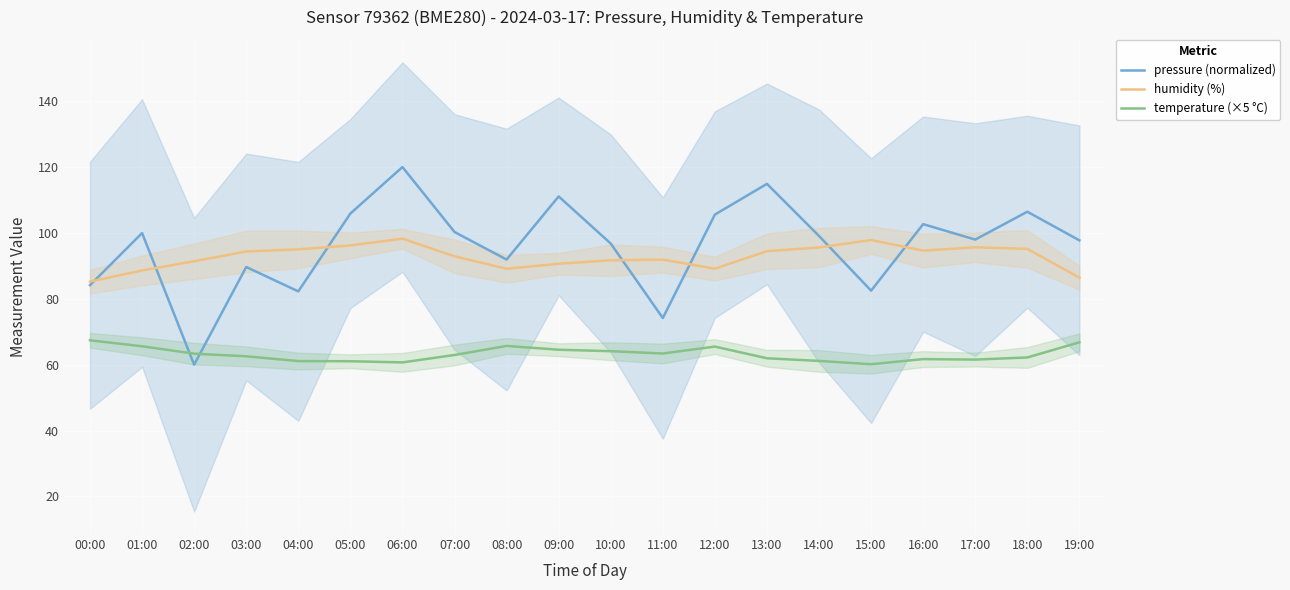

Reading left to right, list all the values displayed in this chart.

pressure (normalized): 84.1	100.0	60.0	89.7	82.3	105.9	120.0	100.3	91.9	111.1	96.8	74.2	105.6	114.9	99.1	82.5	102.7	98.0	106.4	97.8
humidity (%): 85.2	88.6	91.4	94.4	95.0	96.2	98.2	92.9	89.1	90.6	91.7	91.9	89.2	94.5	95.6	97.8	94.6	95.6	95.2	86.4
temperature (×5 °C): 67.4	65.6	63.4	62.5	61.1	61.1	60.7	63.0	65.7	64.5	64.1	63.4	65.5	62.0	61.2	60.1	61.7	61.6	62.2	66.8